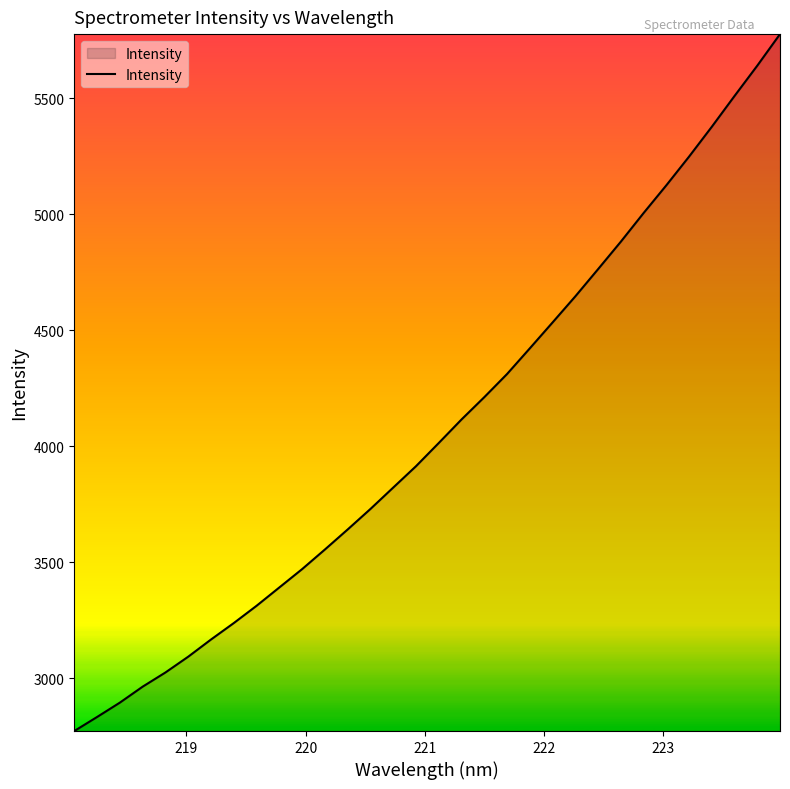

What is the smallest value displayed?

2772.1